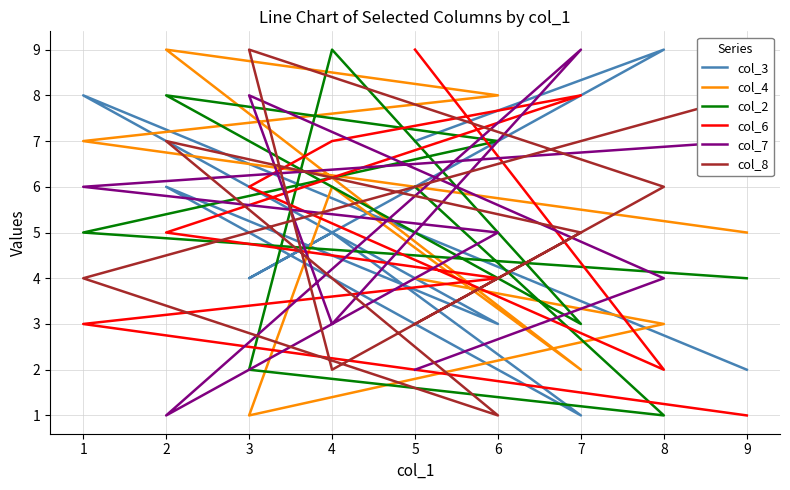

Count the number of data series in this chart.

6